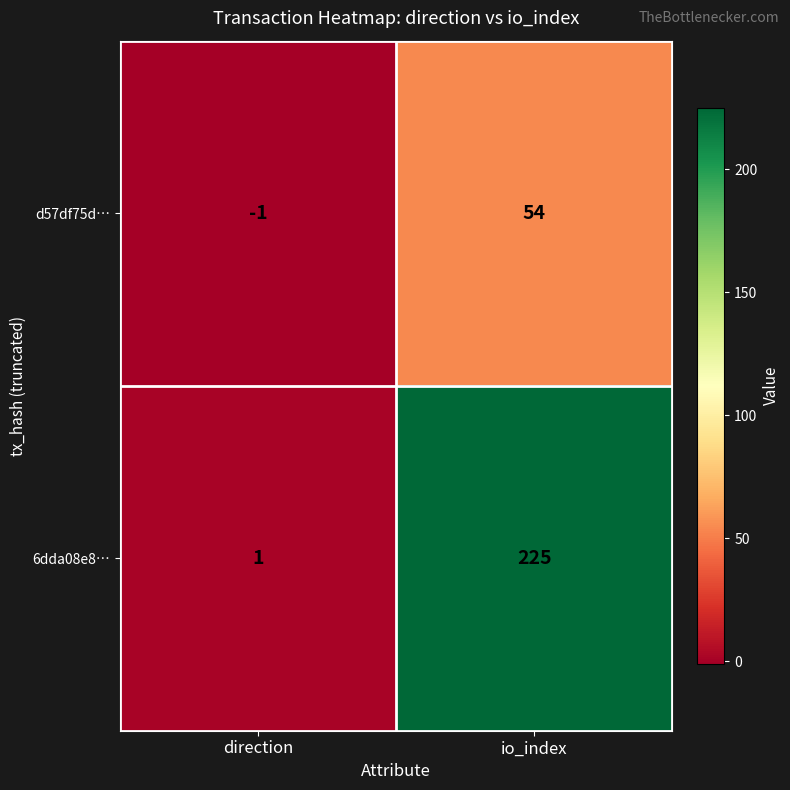

Reading right to left, extract all data points from this chart.

d57df75d…: io_index=54	direction=-1
6dda08e8…: io_index=225	direction=1